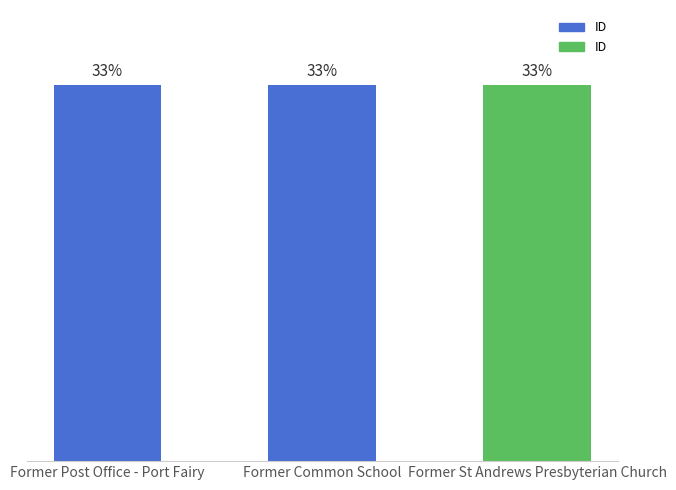

What position from the left is Former Post Office - Port Fairy?

1